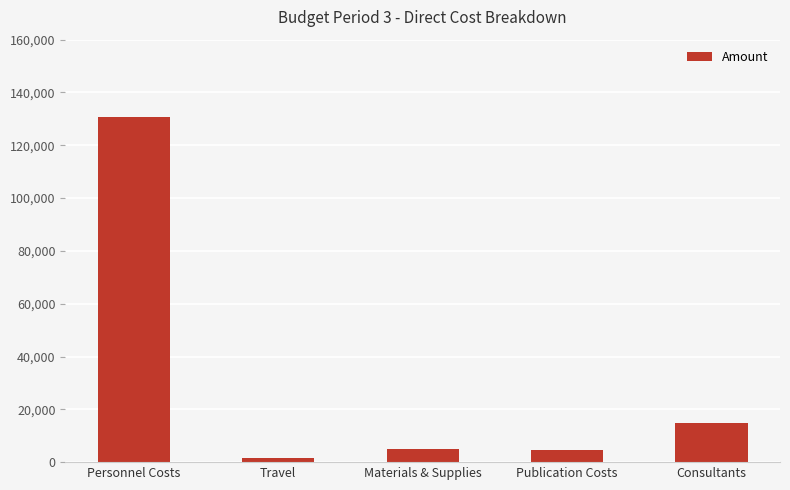

How many categories are shown in the chart?

5